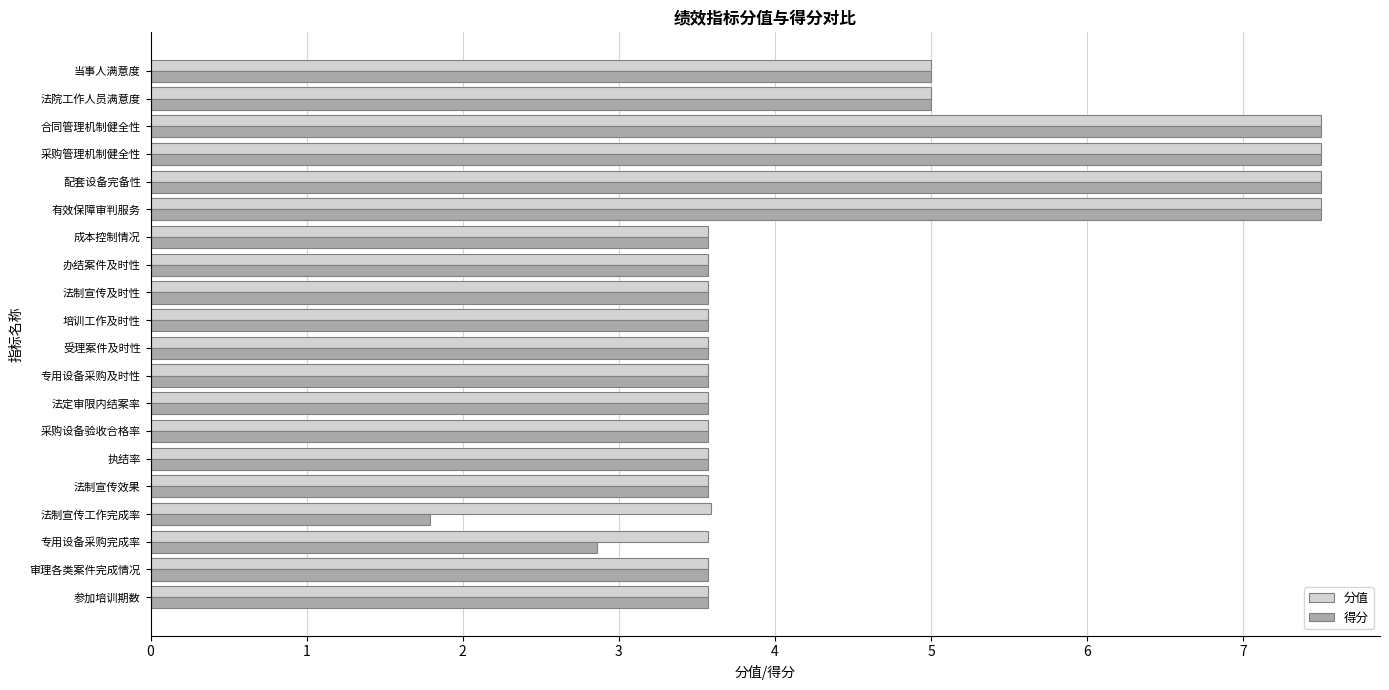

What is the difference between the second highest and second lowest values in the 分值 series?

3.9